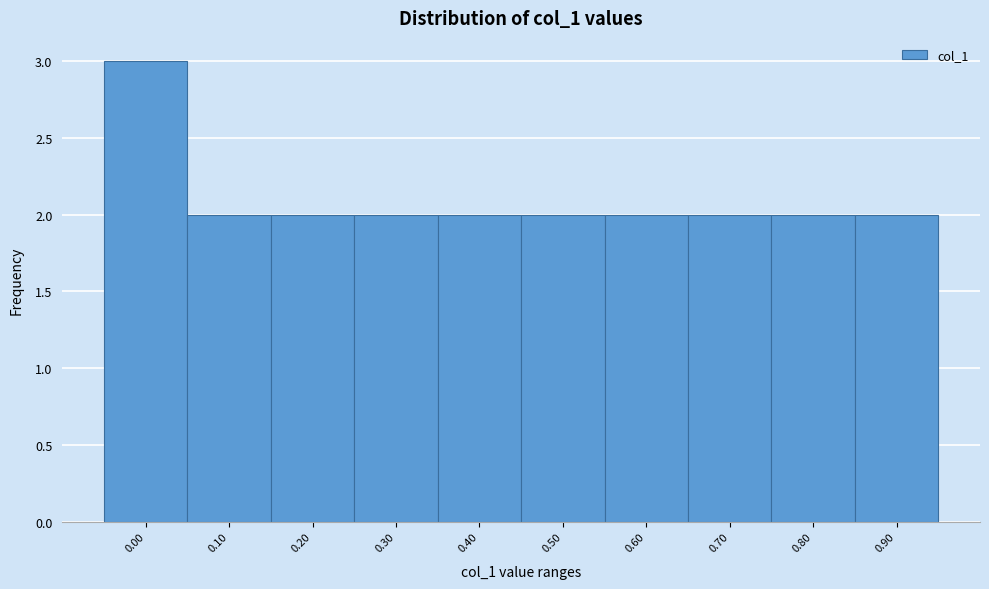

Reading left to right, list all the values displayed in this chart.

3	2	2	2	2	2	2	2	2	2